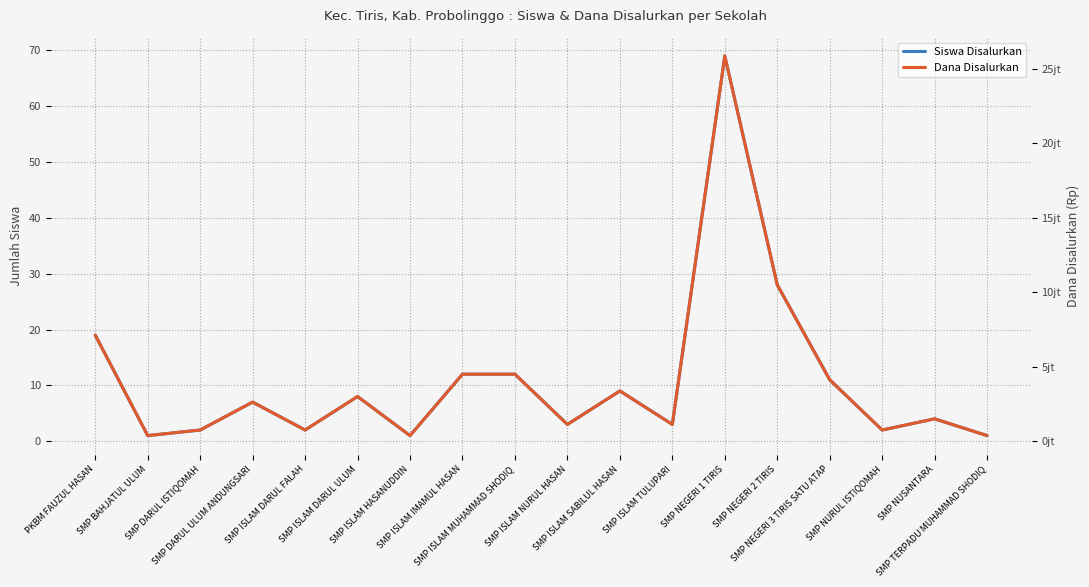

Which category has the lowest value in the Dana Disalurkan series?

SMP BAHJATUL ULUM